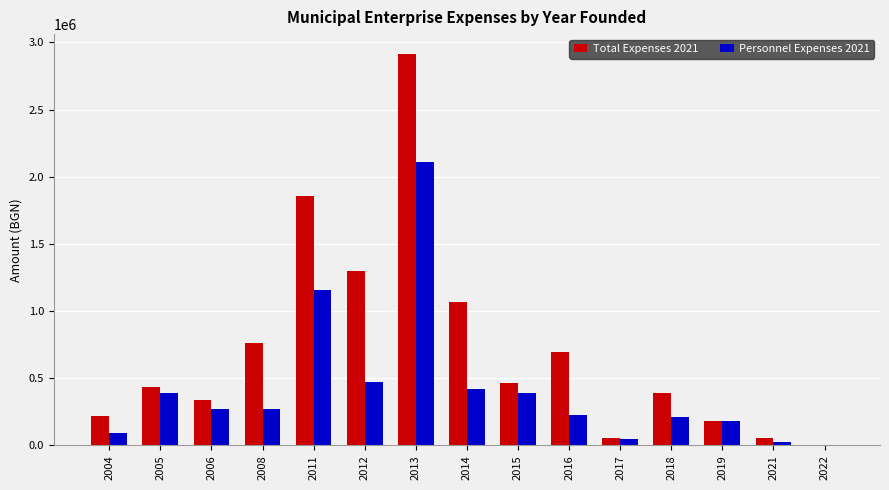

What are all the series names shown in the legend?

Total Expenses 2021, Personnel Expenses 2021